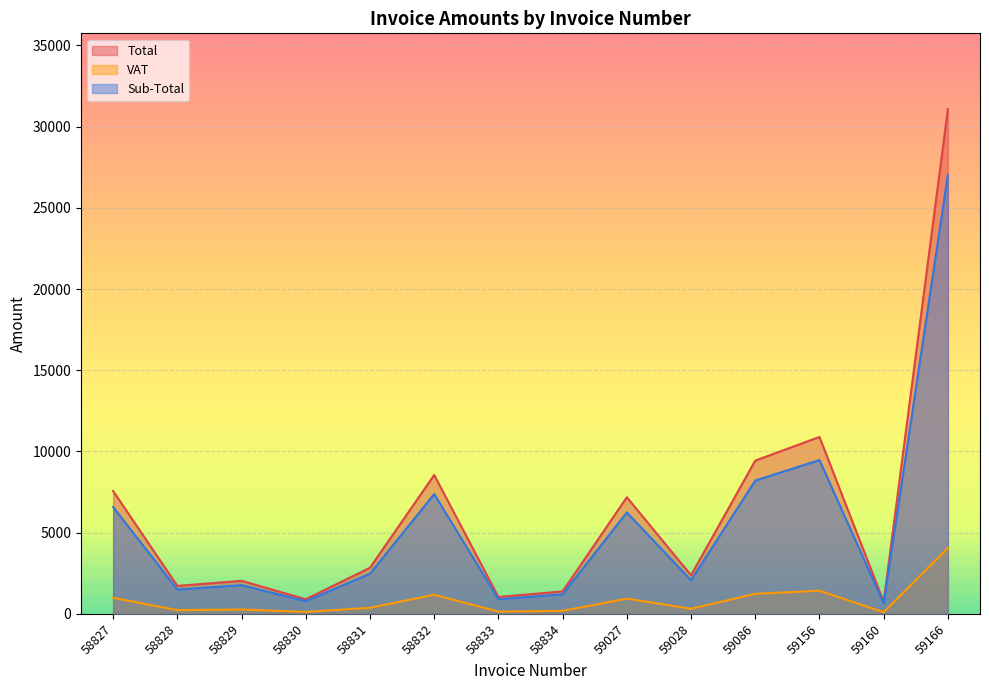

Reading left to right, list all the values displayed in this chart.

Sub-Total: 6573.6	1492.4	1763.4	777.0	2465.4	7374.3	900.0	1196.9	6240.6	2061.8	8203.9	9467.8	642.9	27030.0
VAT: 986.0	223.9	264.5	116.5	369.8	1172.5	135.0	179.5	936.1	309.3	1230.6	1420.2	96.4	4054.5
Total: 7559.6	1716.3	2027.9	893.5	2835.2	8546.8	1035.0	1376.5	7176.7	2371.1	9434.5	10888.0	739.3	31084.5